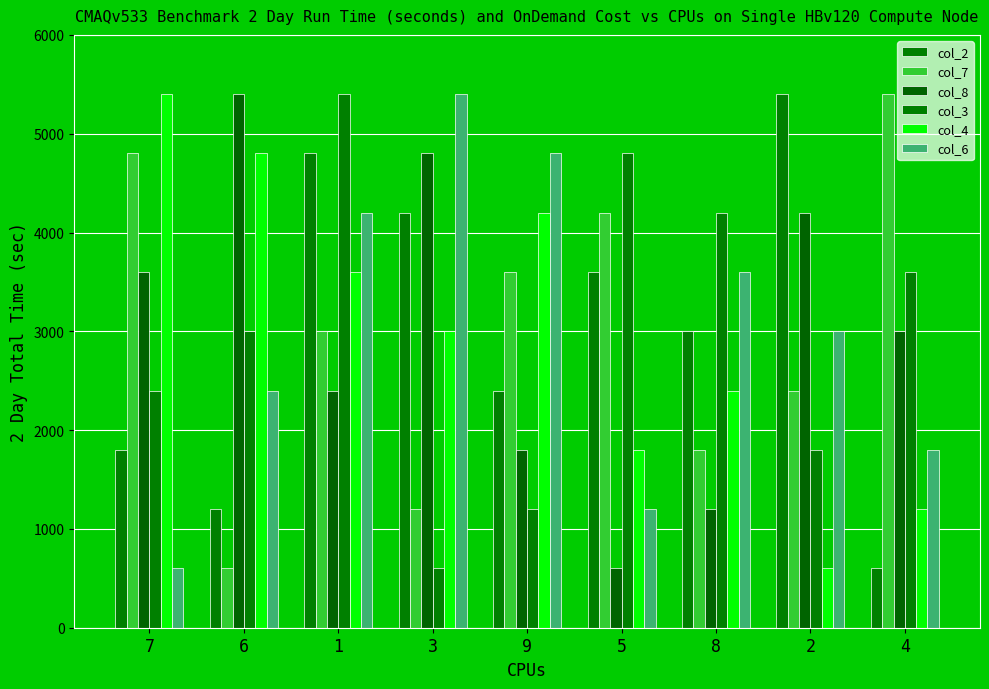

At which category is the sum across all series the highest?

1